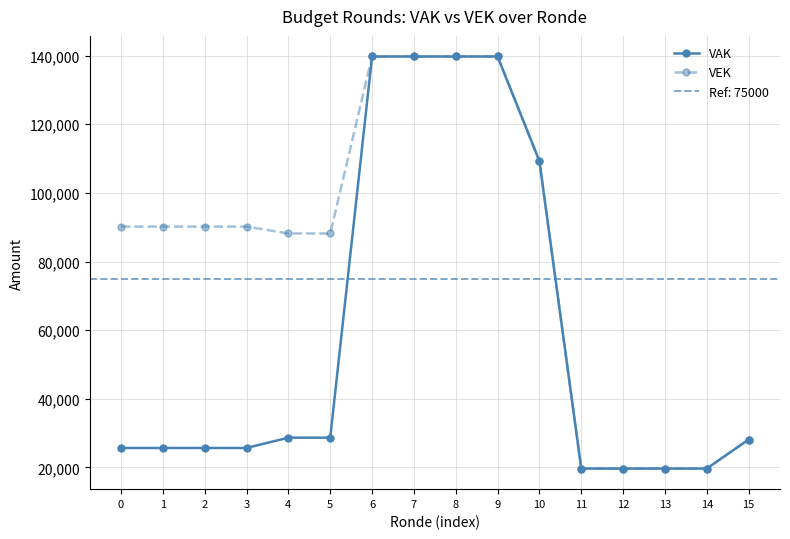

How many lines are shown in the chart?

2